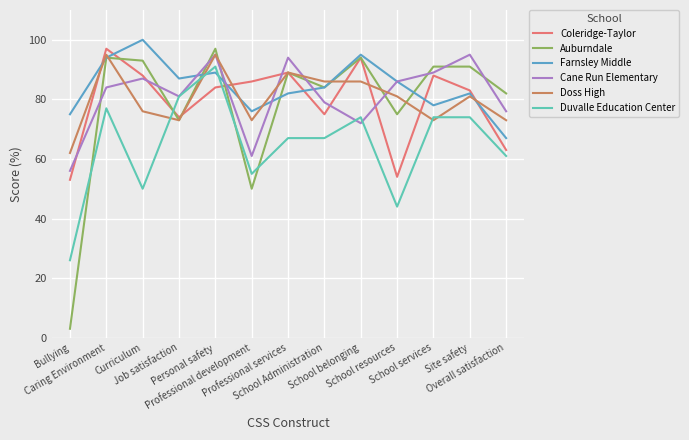

The value of Farnsley Middle at Caring Environment is 58. True or false?

False